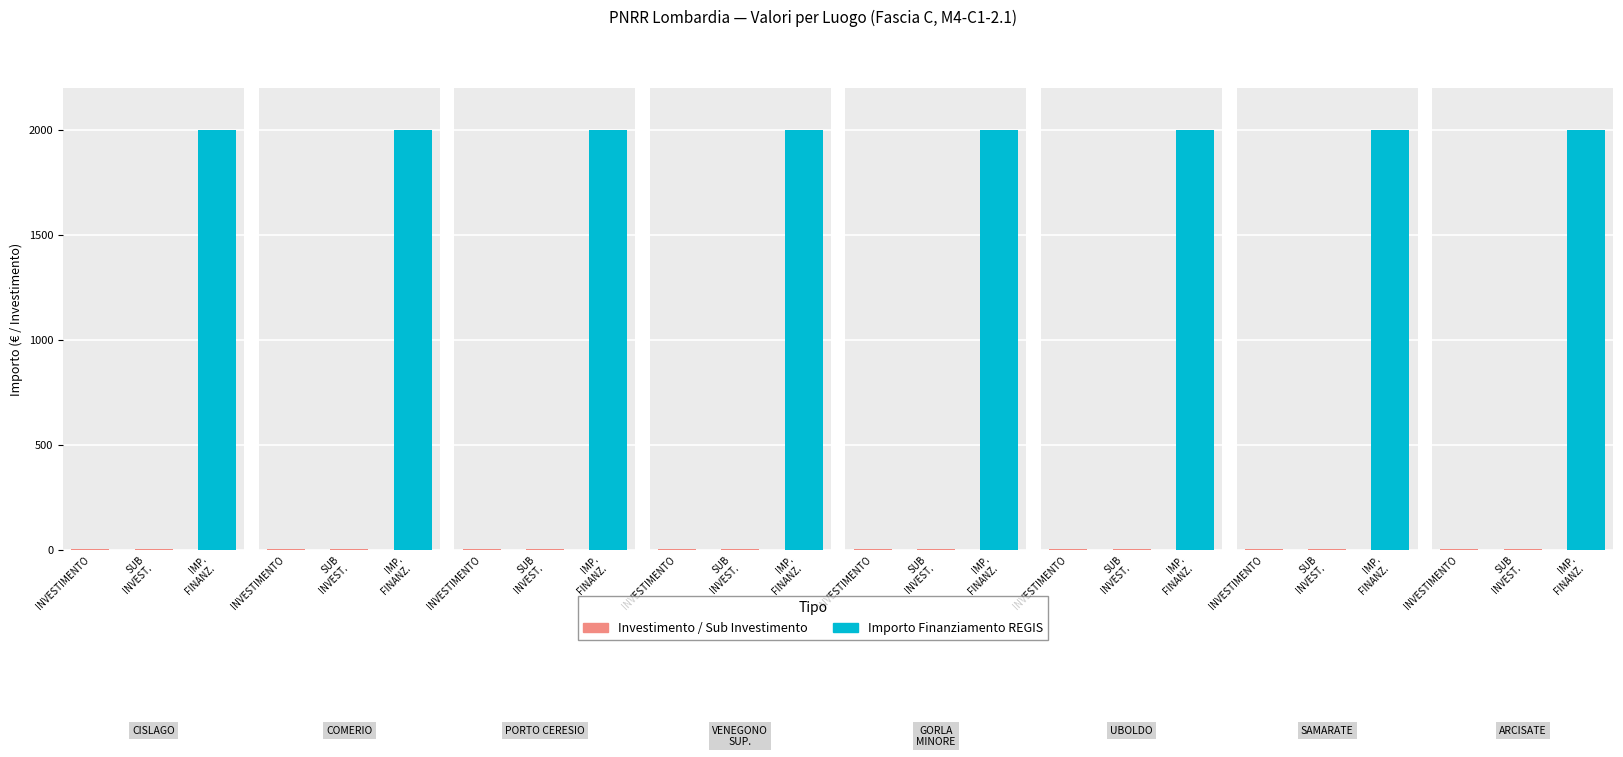

What is the value of the Investimento bar at the 2nd from the left?

2.1